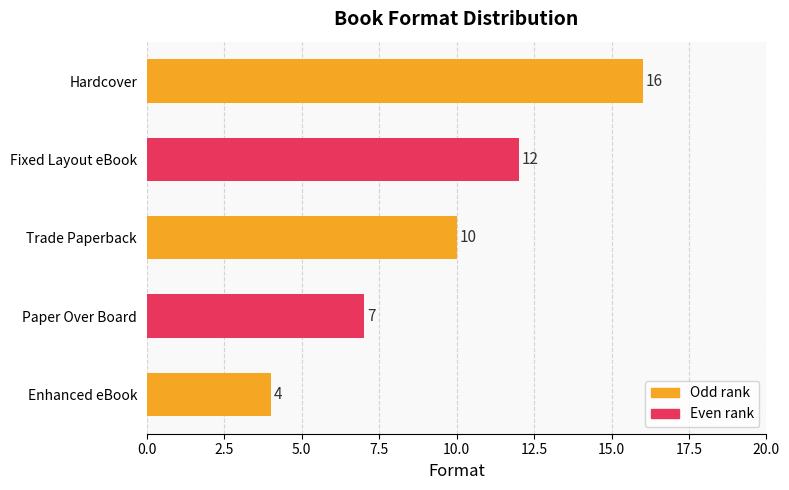

How many data points are less than 10?

2